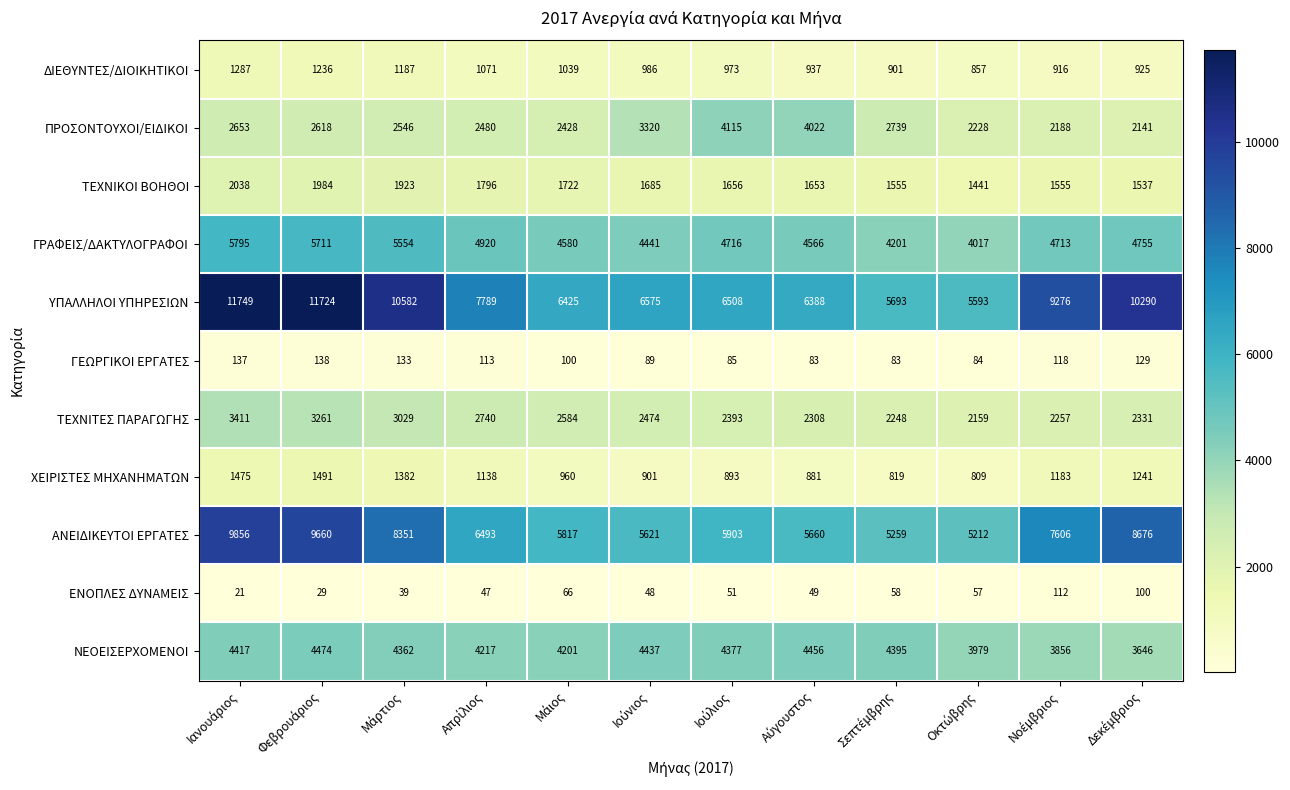

Which series has the largest range (max minus min)?

ΥΠΑΛΛΗΛΟΙ ΥΠΗΡΕΣΙΩΝ